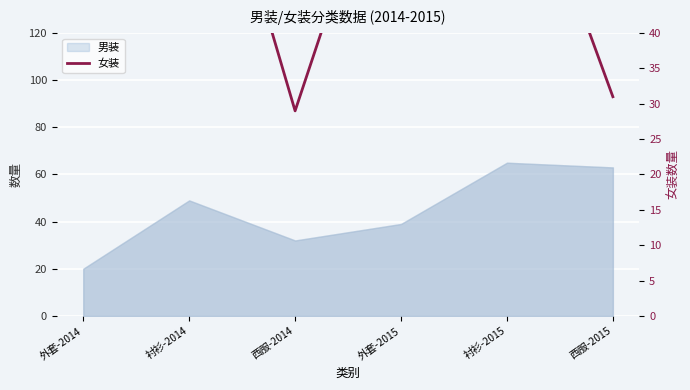

Reading left to right, what are all the values shown in this chart?

外套-2014=44	衬衫-2014=80	西服-2014=29	外套-2015=74	衬衫-2015=72	西服-2015=31